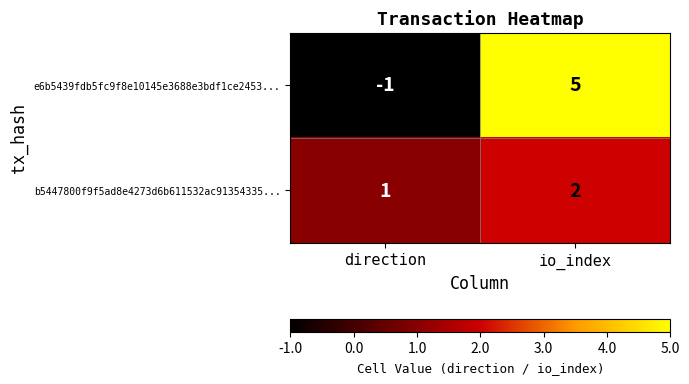

What is the maximum value shown in the chart?

5